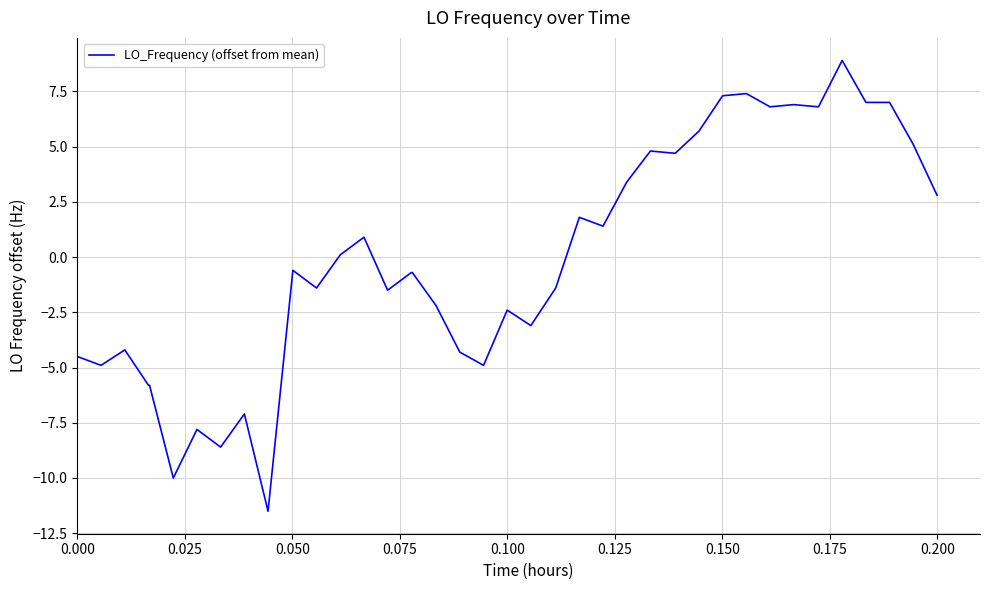

What is the difference between the maximum and minimum values?

20.4